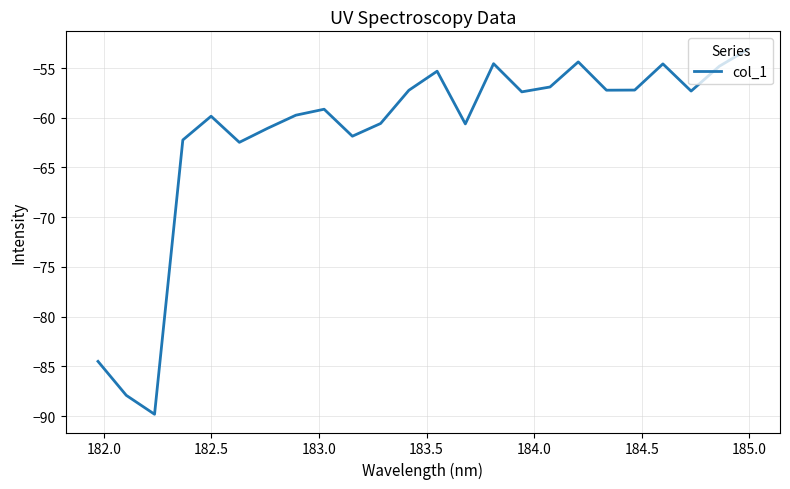

Does the chart display data point markers on the line(s)?

No